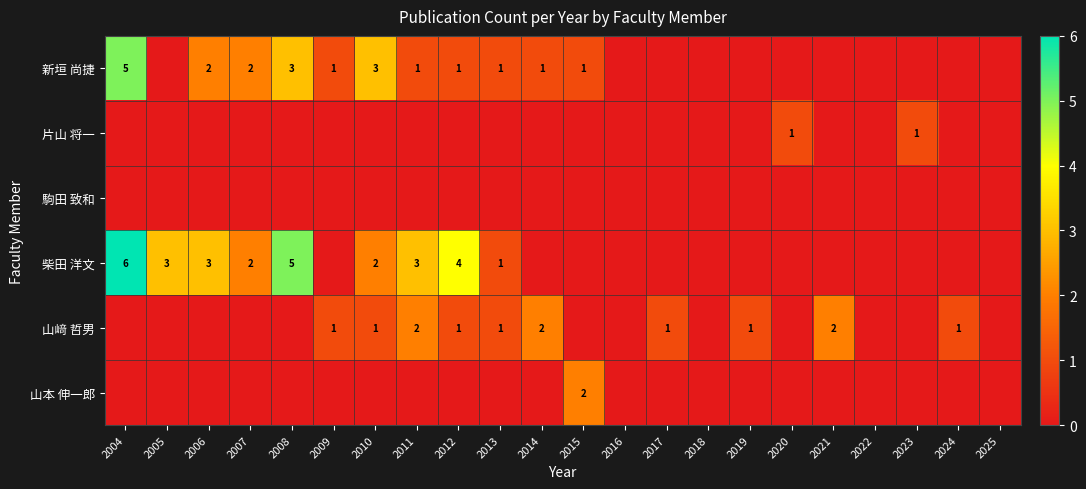

Between 2022 and 2018, which is larger?

2022